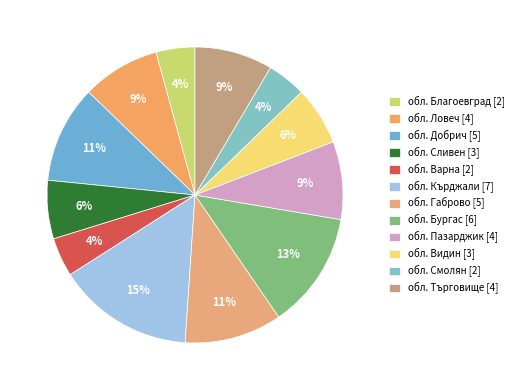

Count the number of slices in the pie.

12